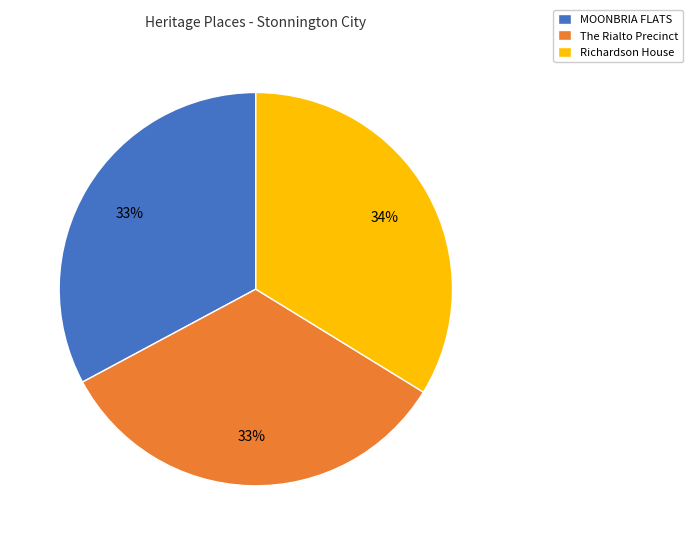

Is it true that The Rialto Precinct is 33% of the pie?

True